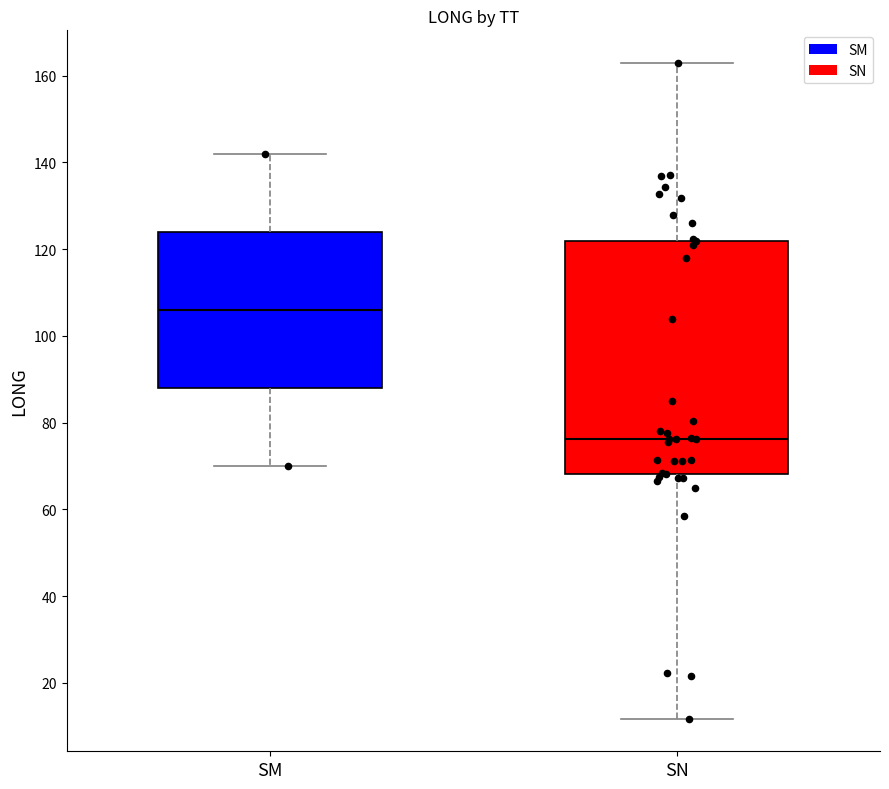

Where does the upper whisker of the box for SN end on the y-axis? The values are not printed on the chart, so give them approximately, as read against the axis.

162